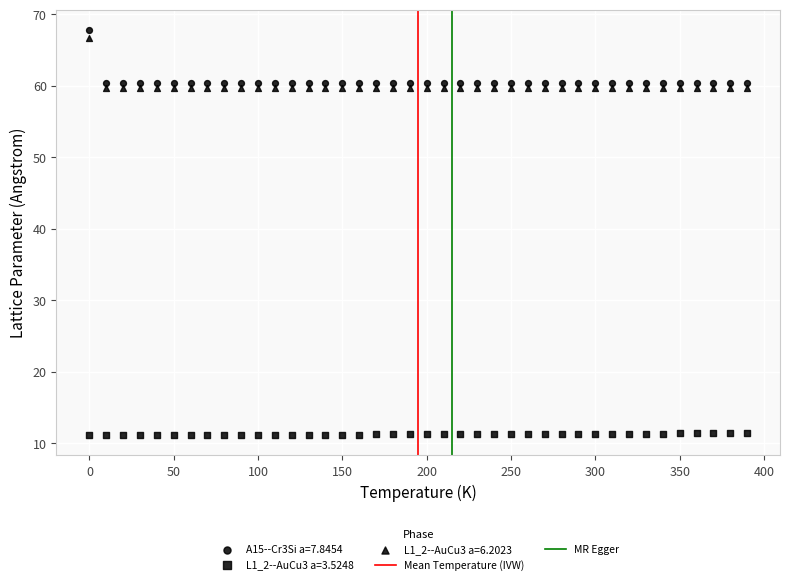

Count the number of points in this scatter plot.

120